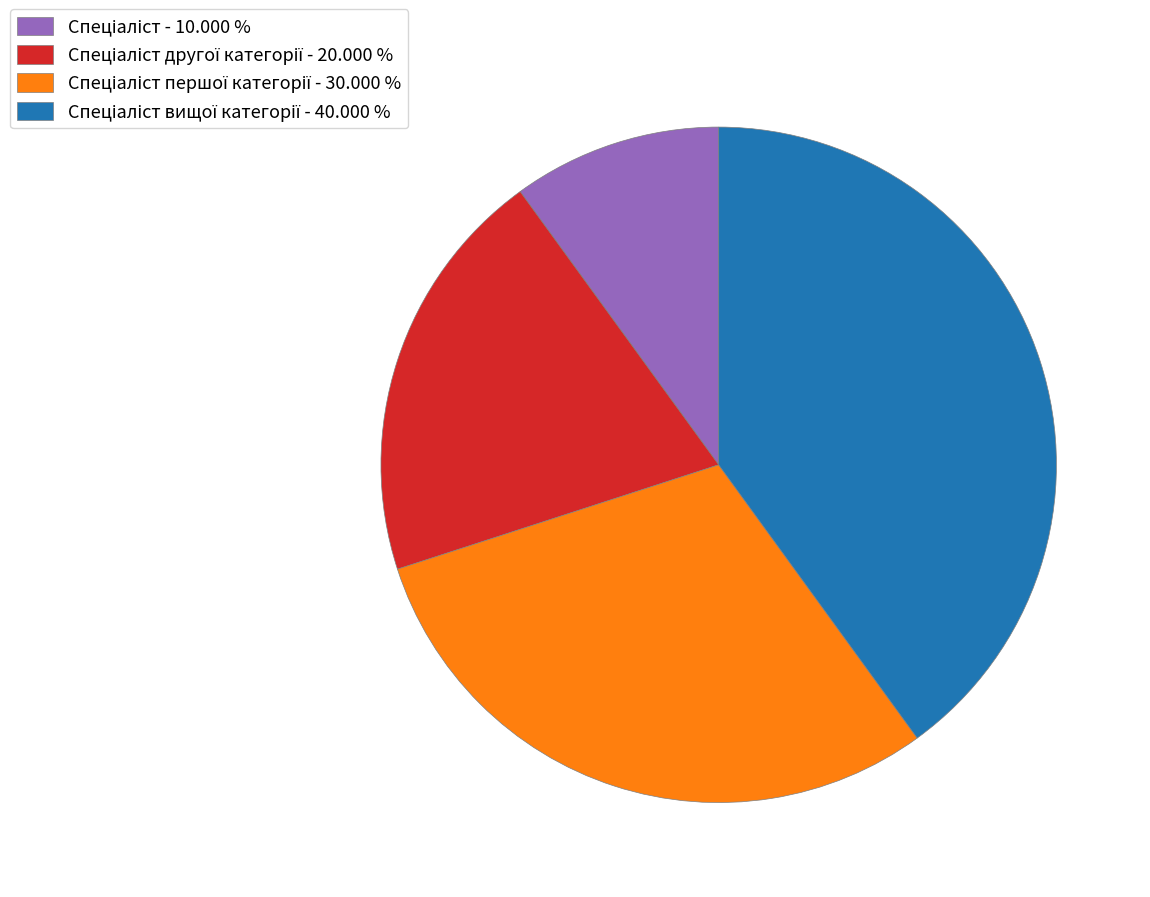

Is there any slice that represents more than half of the pie?

No